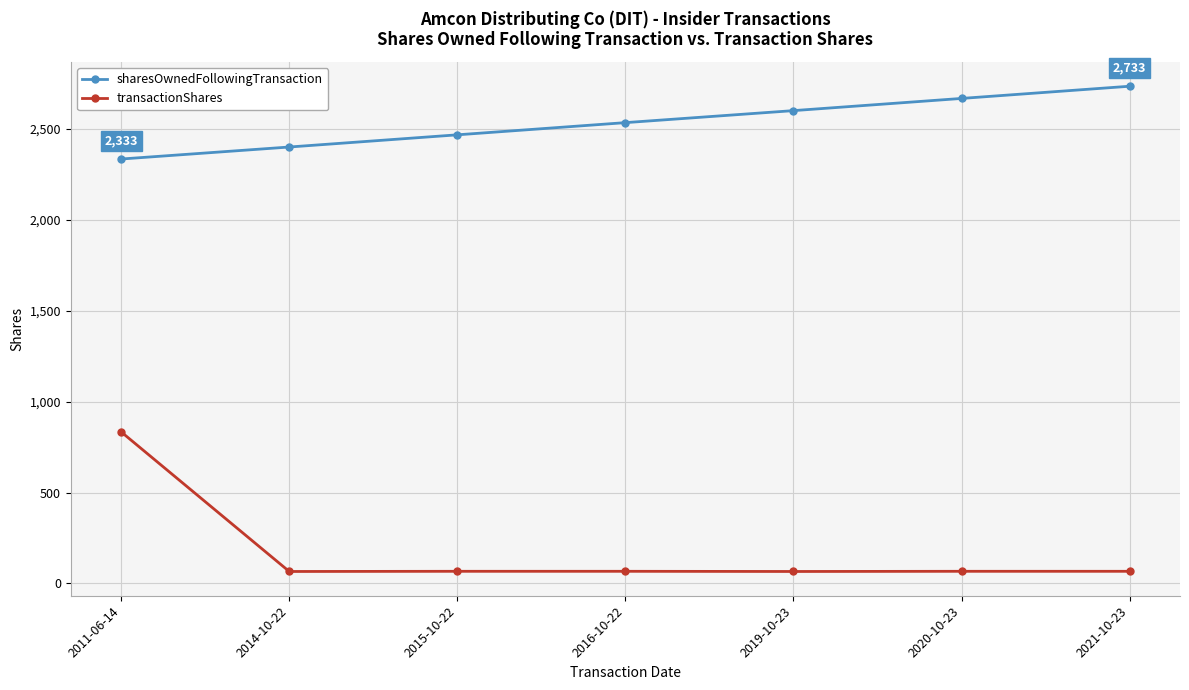

Read the transactionShares value at 2021-10-23.

67